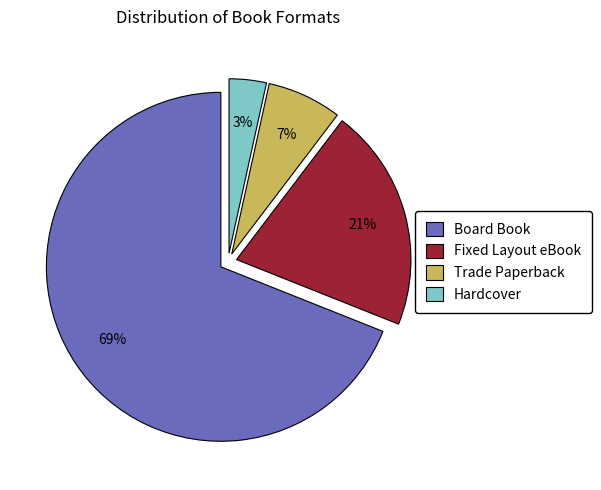

Approximately how many times larger is the value at Board Book compared to Fixed Layout eBook?

3.3